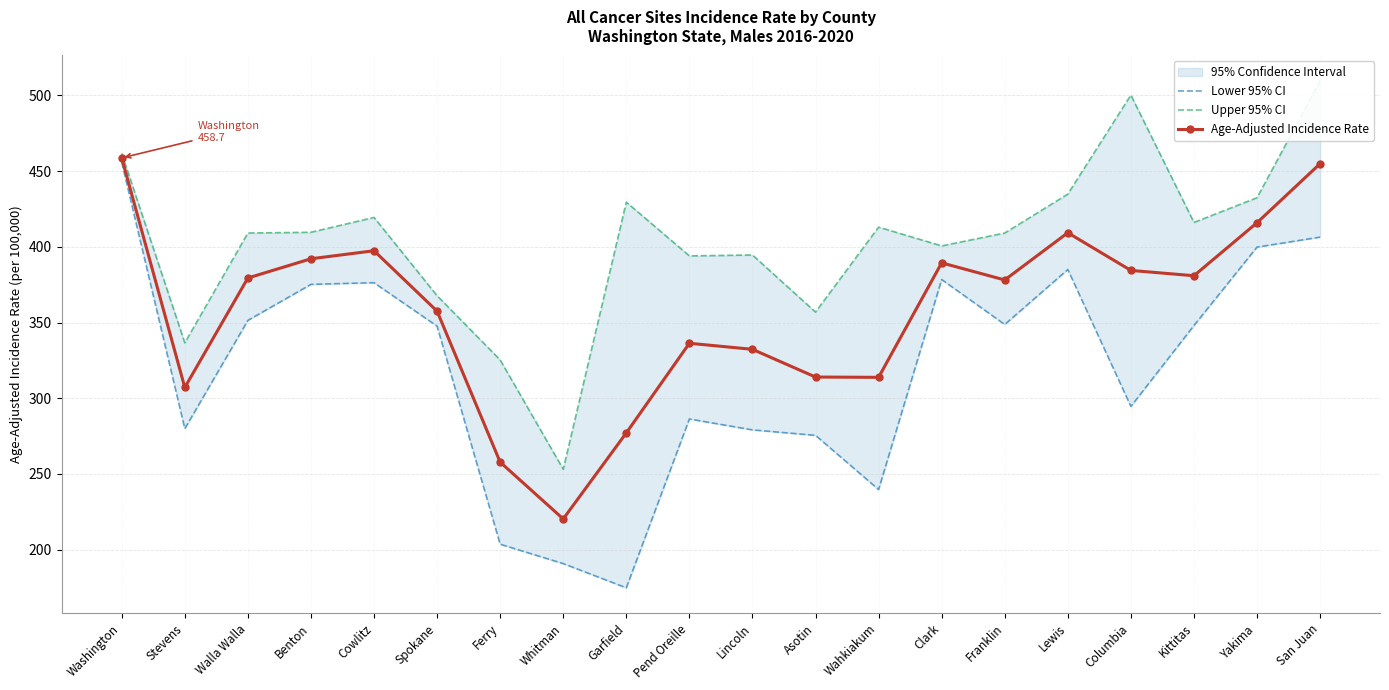

Is this an area chart (filled region under the line)?

No